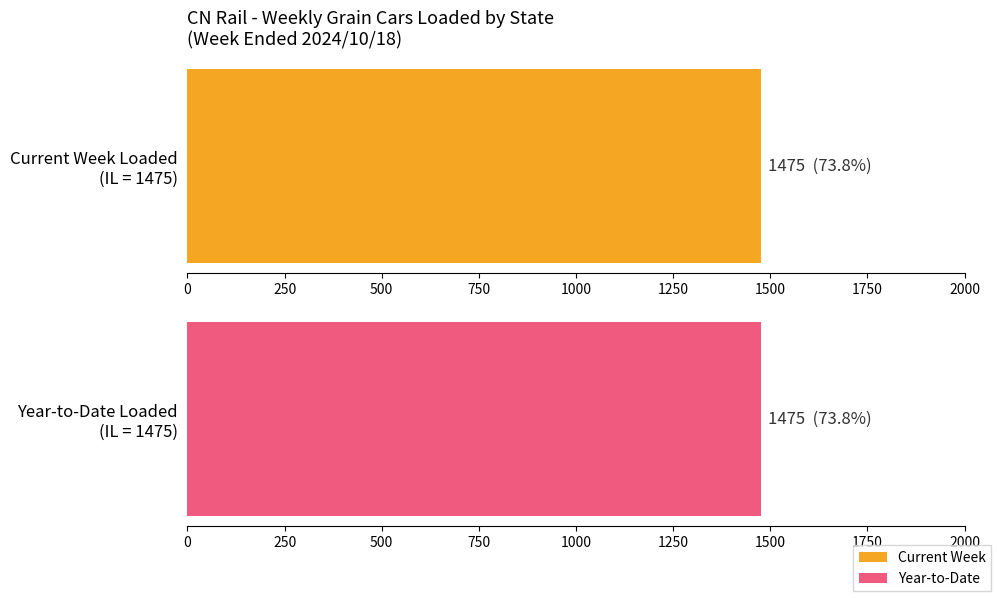

At which label does Current Week reach its peak?

IL